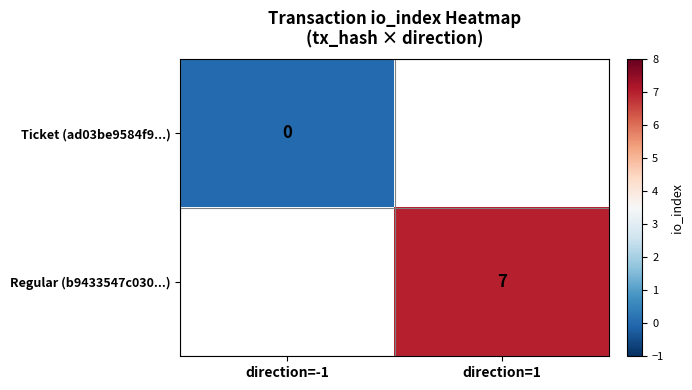

Is it true that Regular (b9433547c030...) equals 7 at direction=1?

True